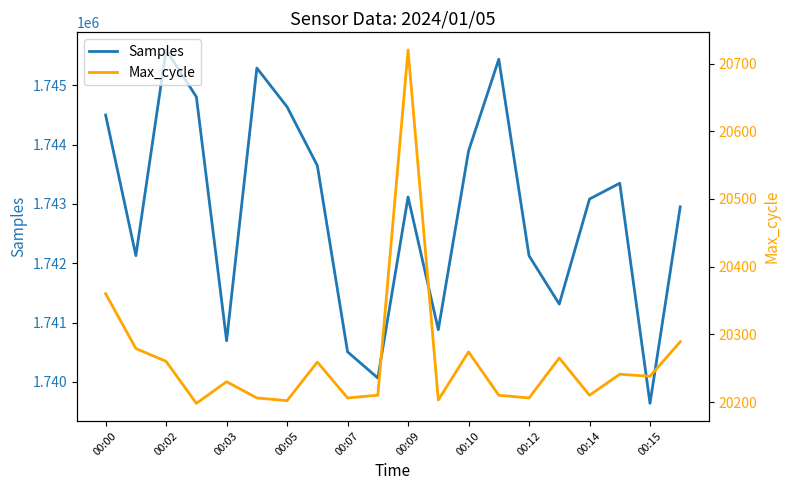

What are all the series names shown in the legend?

Samples, Max_cycle